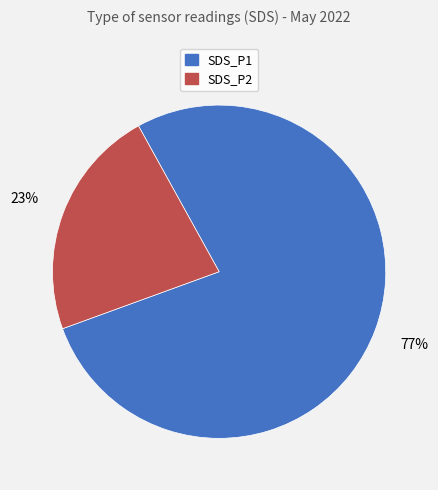

To the nearest percent, what is the average slice percentage?

50%